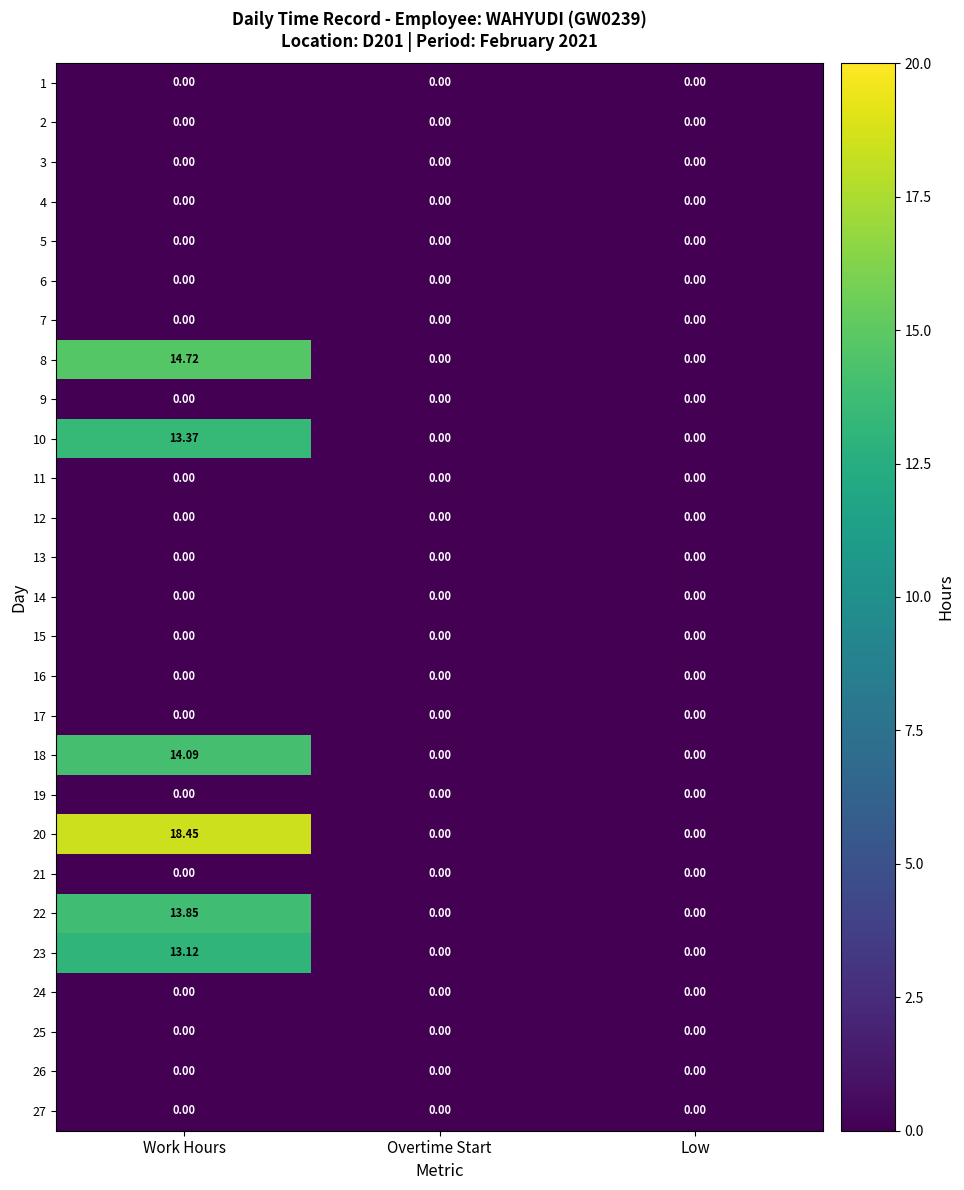

Which category has the highest value across all series?

Work Hours